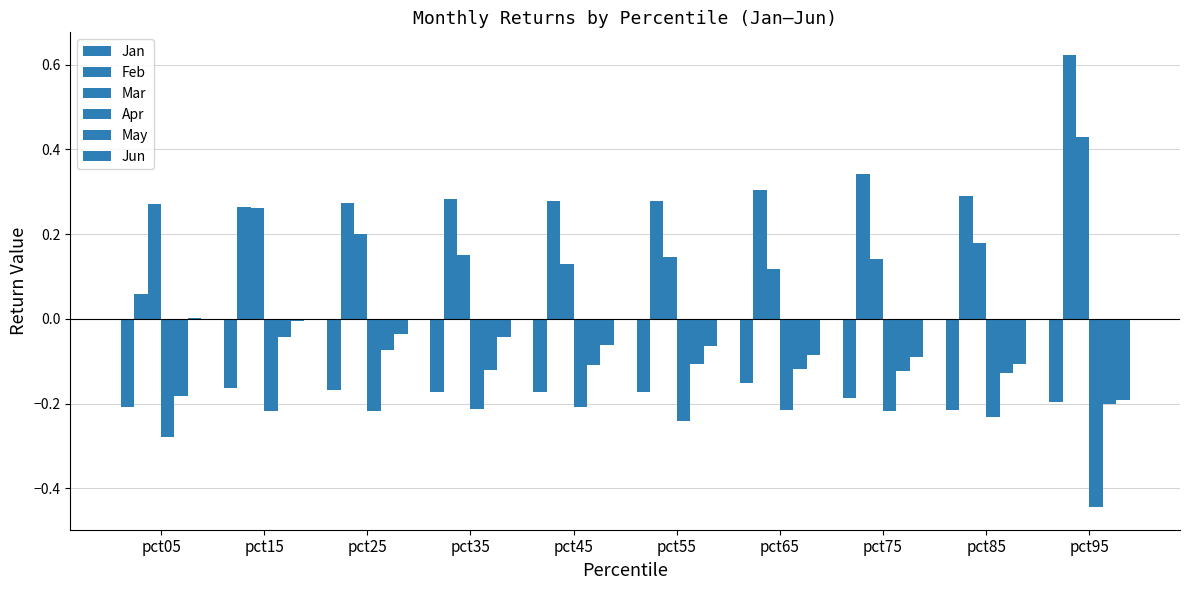

How many groups of bars are there?

10